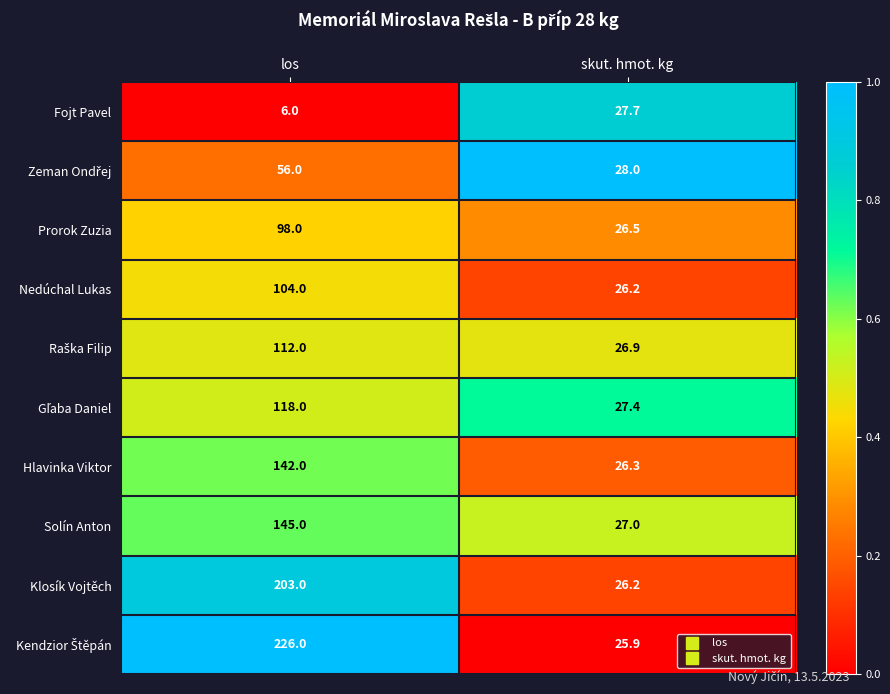

At which category is the sum across all series the highest?

los